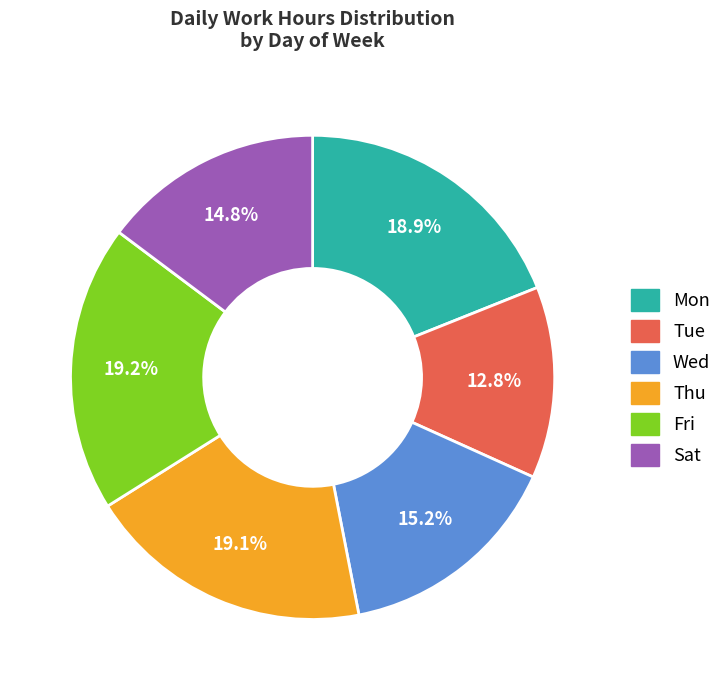

To the nearest percent, what is the average slice percentage?

17%